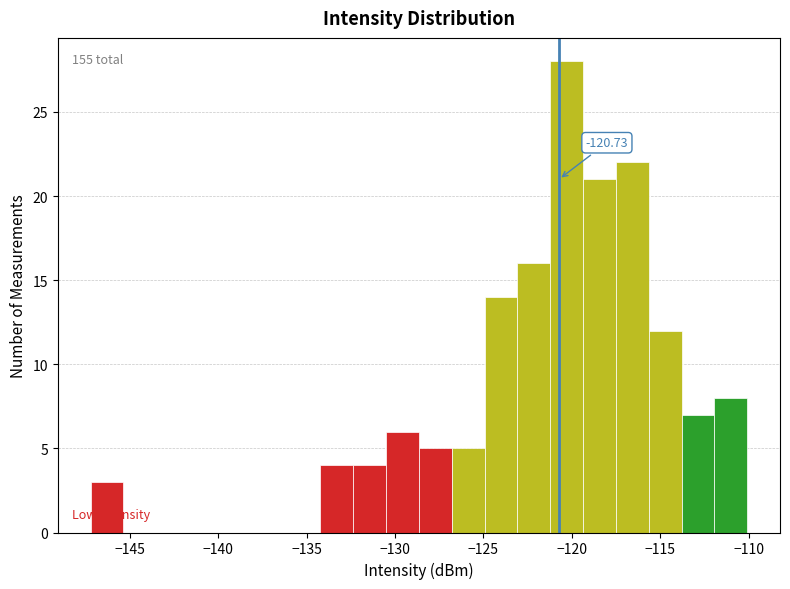

Around what value on the x-axis is the tallest bar? Give the approximate position of its centre, as read against the axis.

-120.5